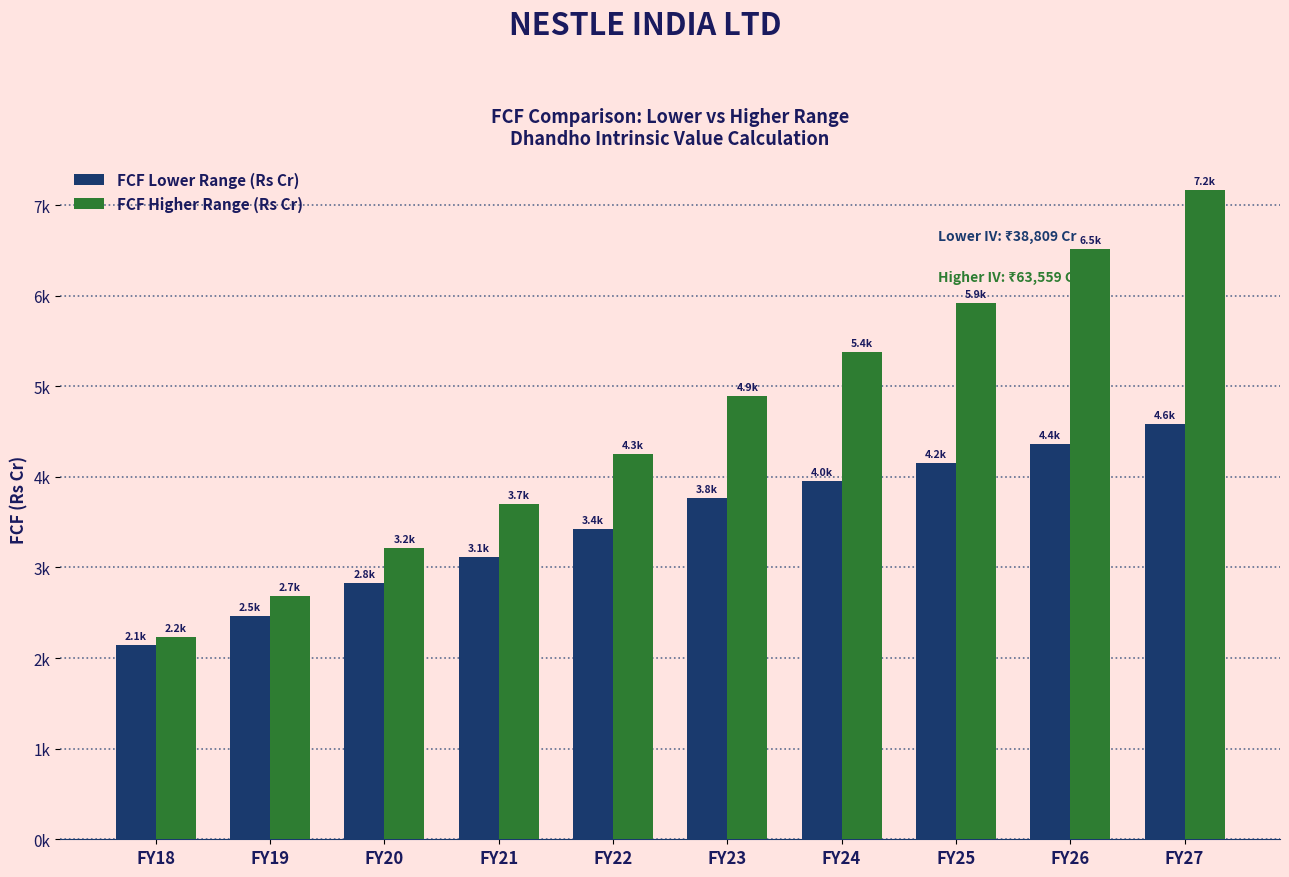

What is the approximate value of FCF Higher Range (Rs Cr) at FY24?

5380.8